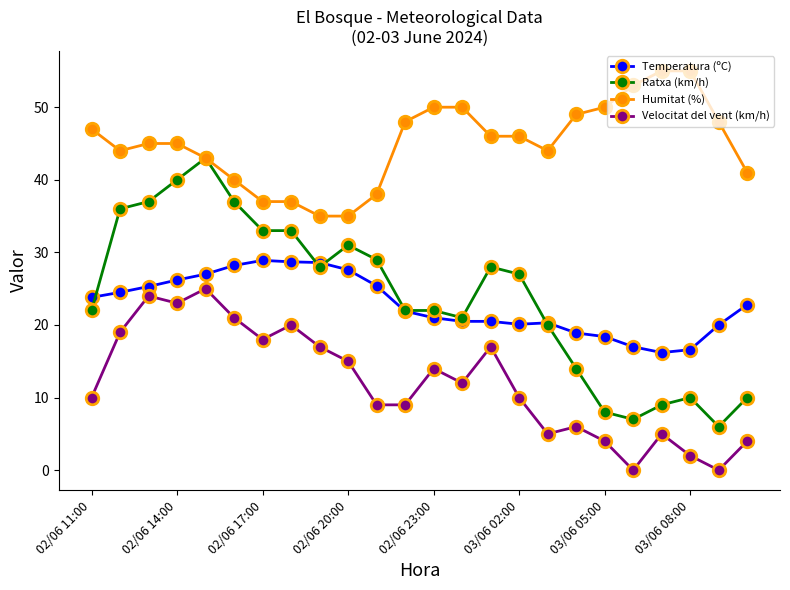

What are all the series names shown in the legend?

Temperatura (ºC), Ratxa (km/h), Humitat (%), Velocitat del vent (km/h)